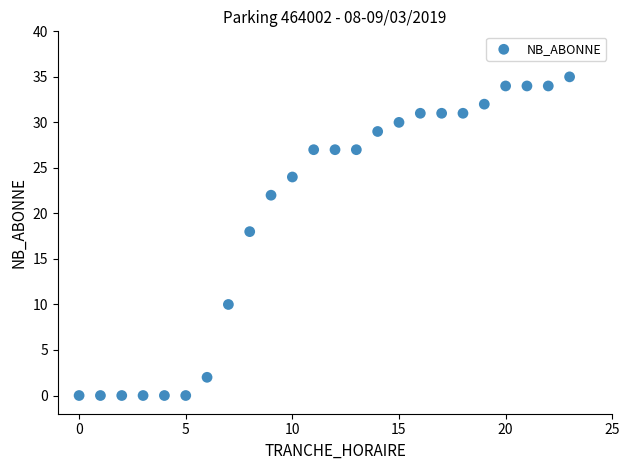

What Y value in the scatter plot is closest to 17?

18